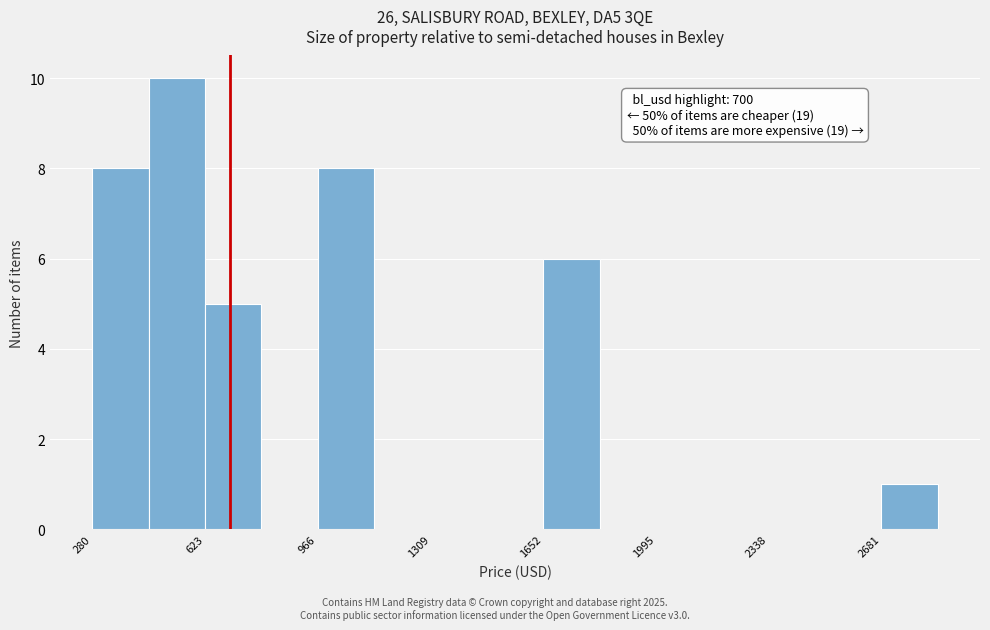

Around what value on the x-axis is the tallest bar? Give the approximate position of its centre, as read against the axis.

550